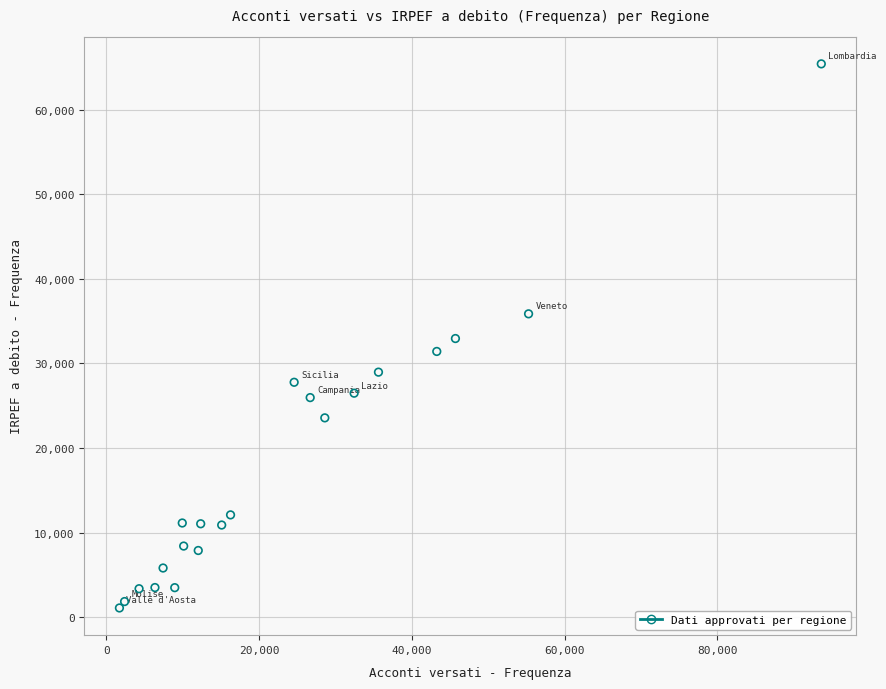

What is the range of X values (max minus min)?

91924